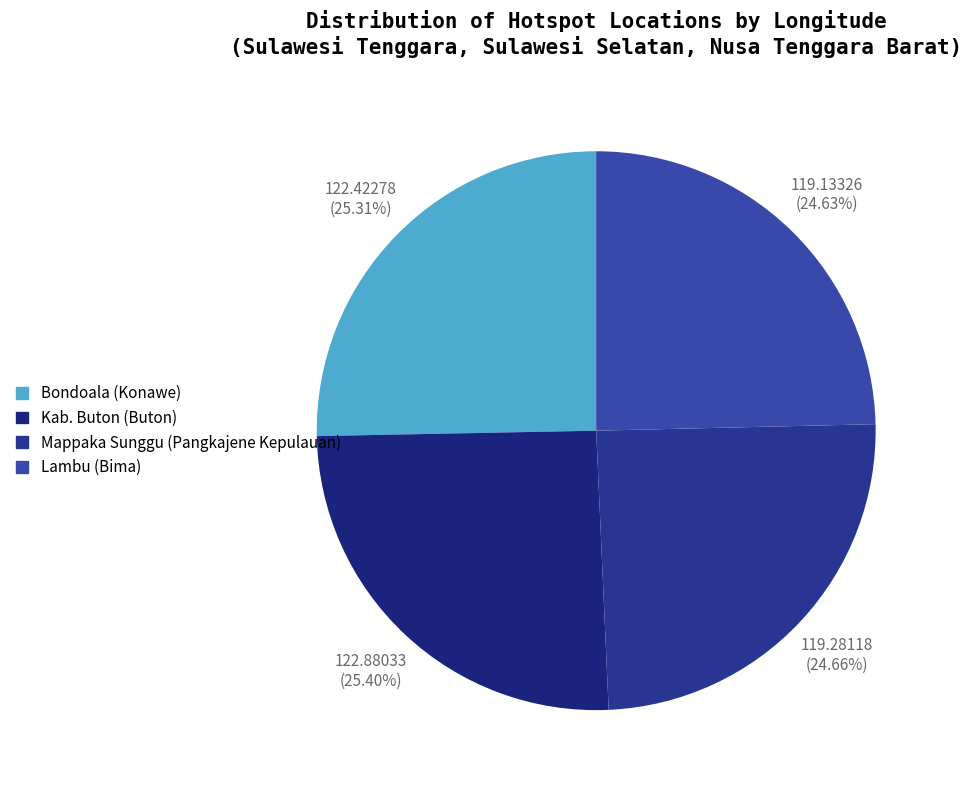

To the nearest percent, what portion does Kab. Buton (Buton) represent?

25%